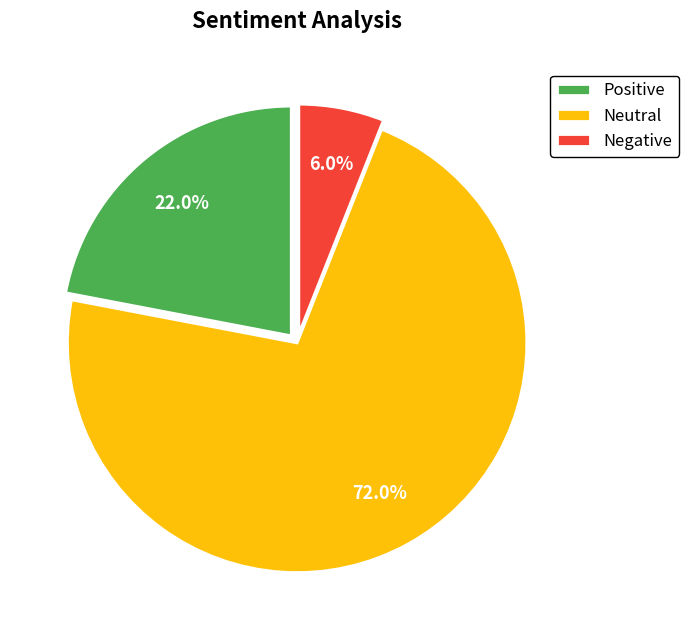

Do Positive and Negative together represent more than half of the pie?

No